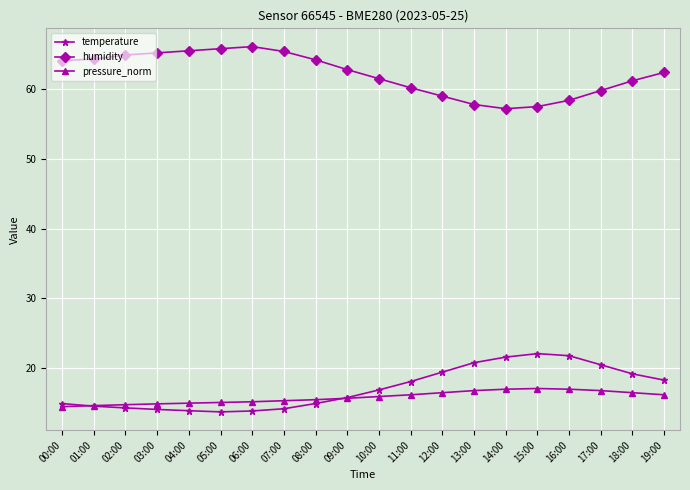

True or false: humidity has a value of 102.5 at 00:00.

False